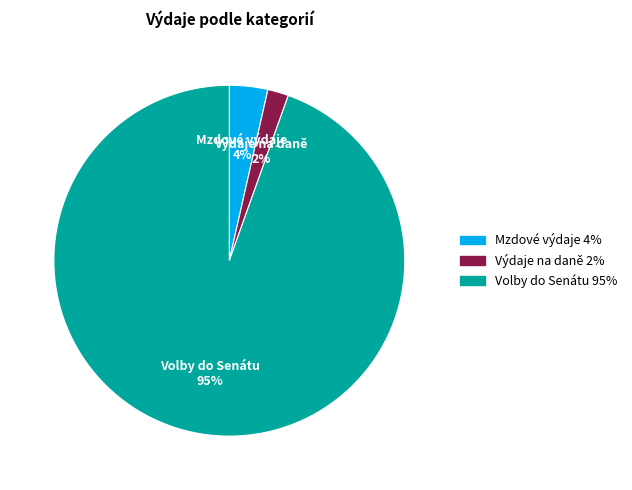

How many segments does this pie chart have?

3